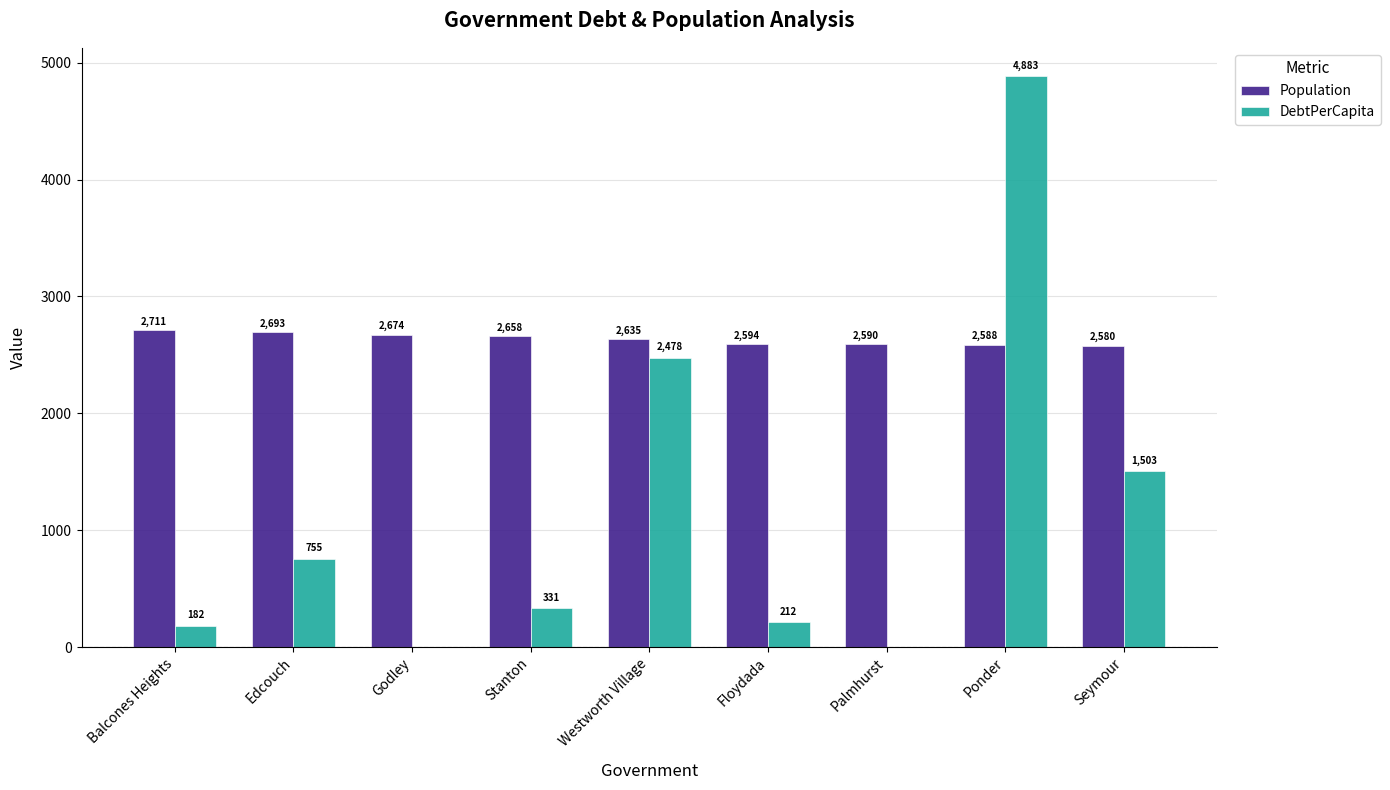

Between Balcones Heights and Westworth Village, which series saw the biggest shift?

DebtPerCapita